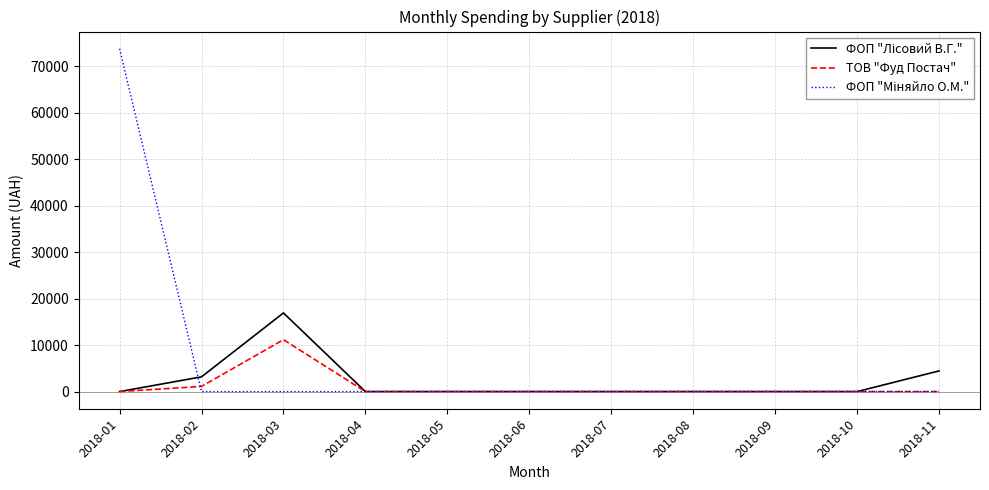

At which label is ТОВ "Фуд Постач" closest to 5583?

2018-02